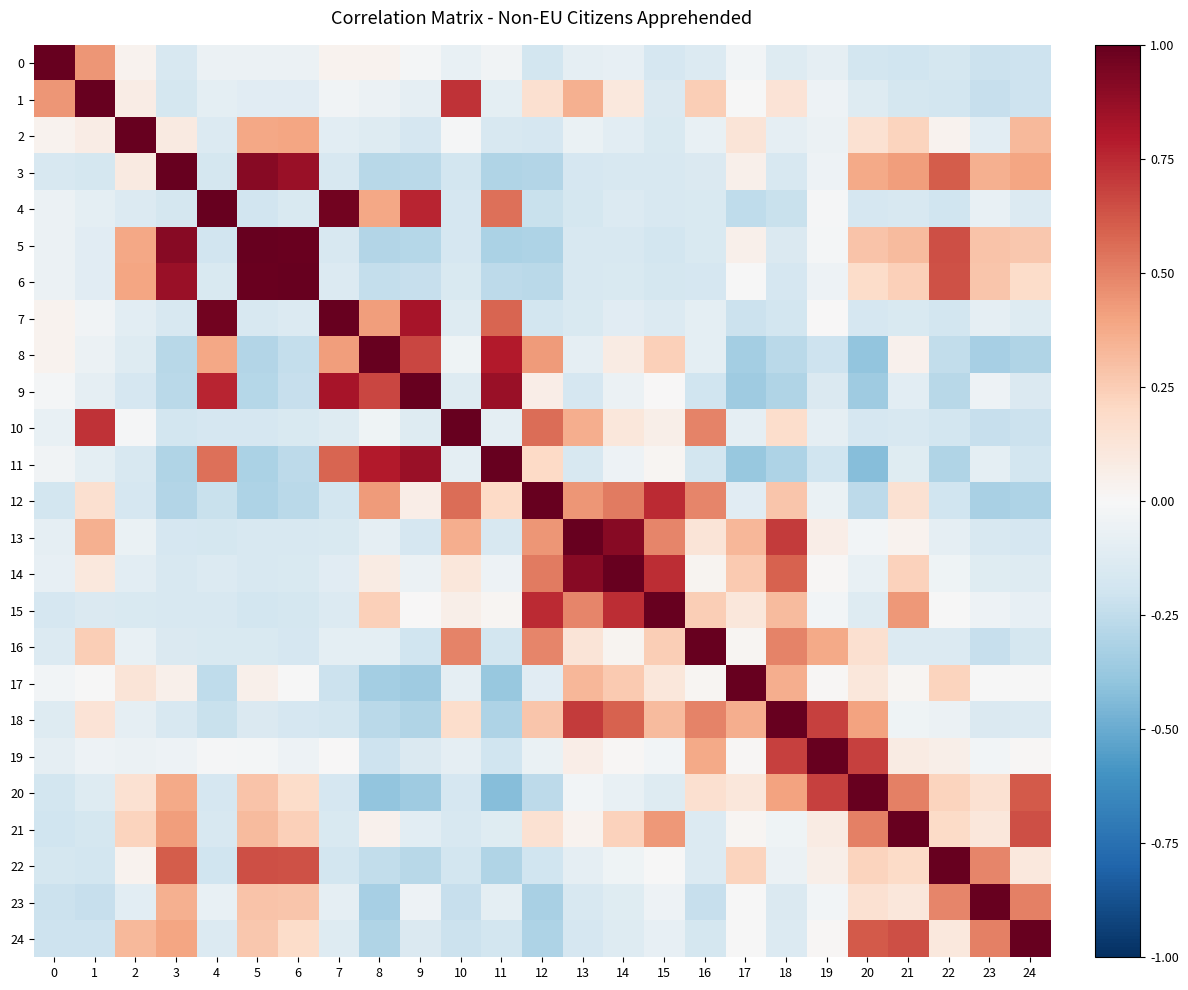

What is the spread (max minus min) of values at 11?

1.4